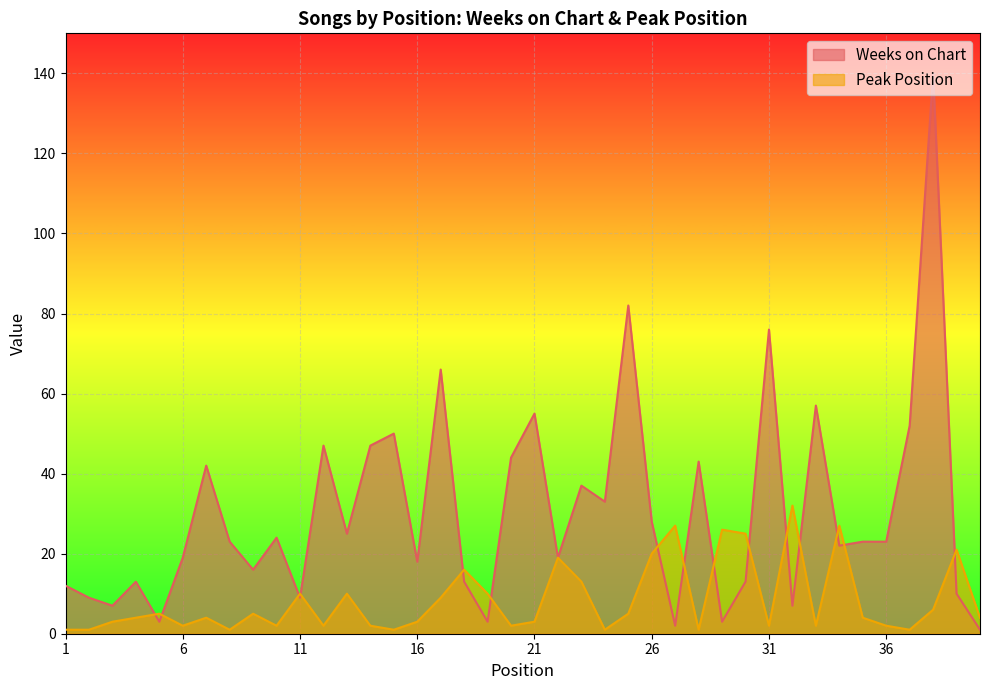

Where does the Peak Position series first go above 4?

5